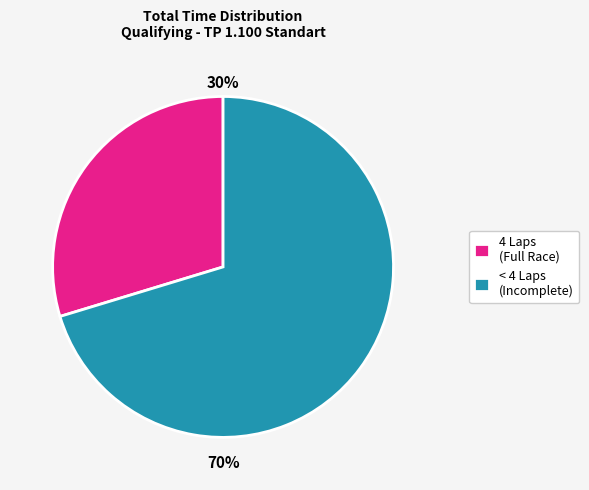

To the nearest percent, what is the average slice percentage?

50%